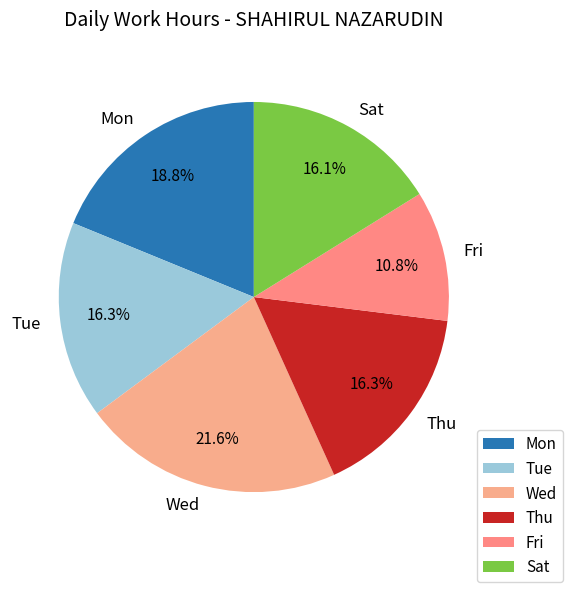

Which category has the biggest portion of the pie?

Wed